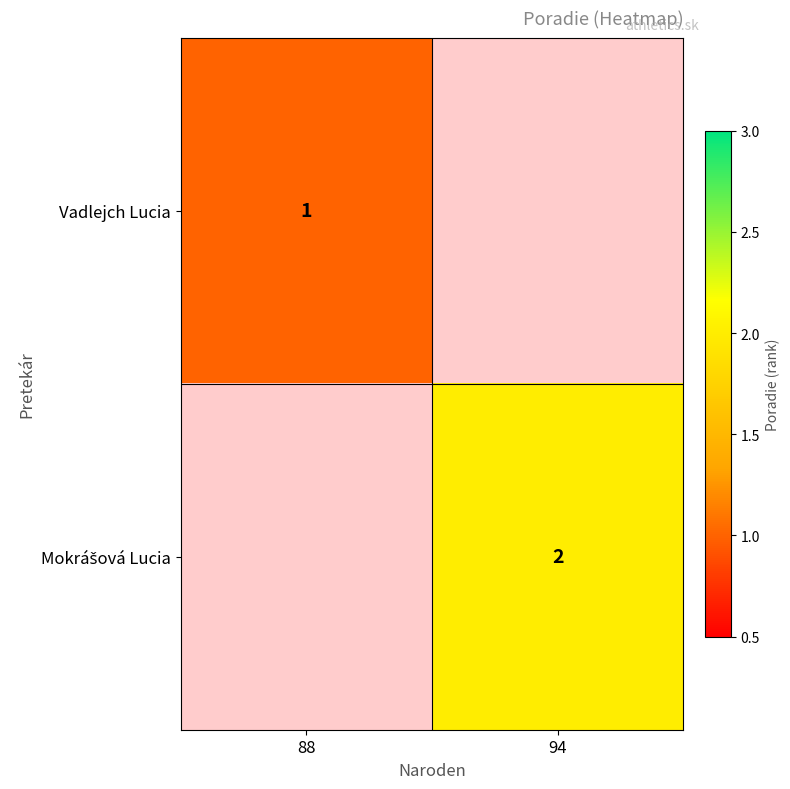

How many distinct data groups are displayed?

2